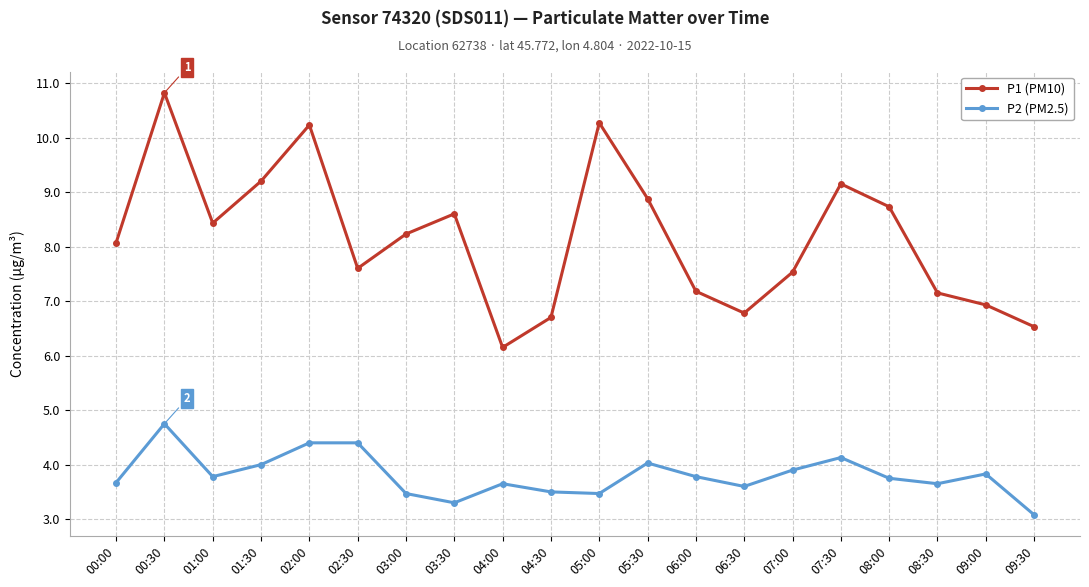

At which label does P2 (PM2.5) reach its peak?

00:30